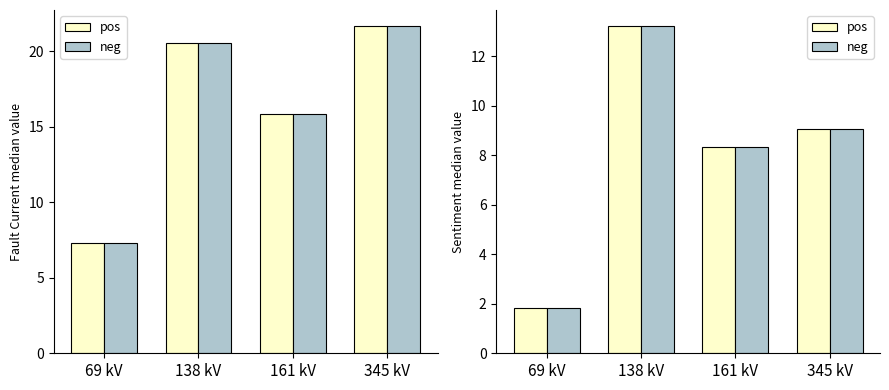

At which category is the sum across all series the highest?

138 kV